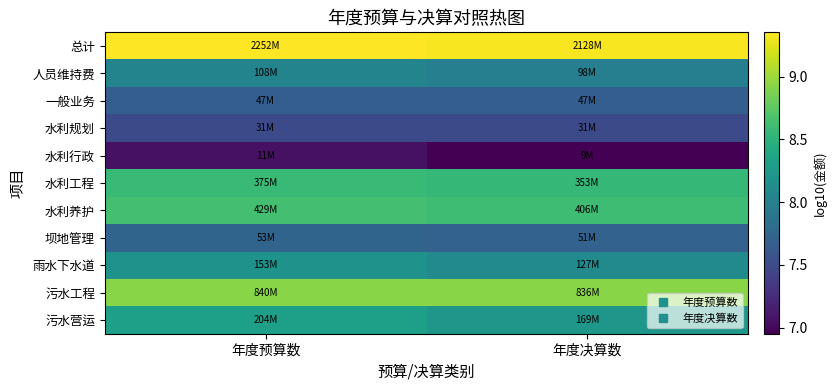

Reading left to right, what are all the values shown in this chart?

总计: 年度预算数=9.4	年度决算数=9.3
人员维持费: 年度预算数=8.0	年度决算数=8.0
一般业务: 年度预算数=7.7	年度决算数=7.7
水利规划: 年度预算数=7.5	年度决算数=7.5
水利行政: 年度预算数=7.1	年度决算数=7.0
水利工程: 年度预算数=8.6	年度决算数=8.5
水利养护: 年度预算数=8.6	年度决算数=8.6
坝地管理: 年度预算数=7.7	年度决算数=7.7
雨水下水道: 年度预算数=8.2	年度决算数=8.1
污水工程: 年度预算数=8.9	年度决算数=8.9
污水营运: 年度预算数=8.3	年度决算数=8.2